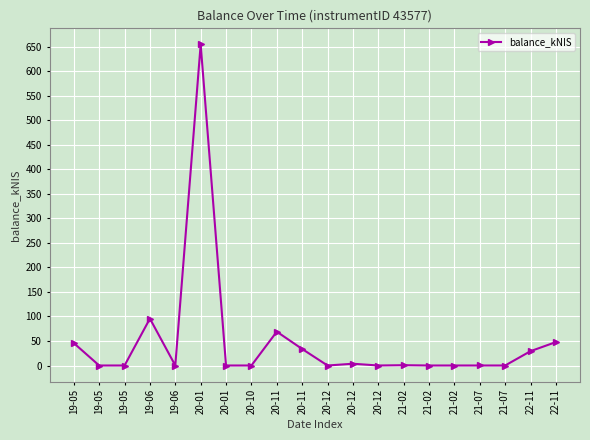

The value at 21-02 is -205.3. True or false?

False